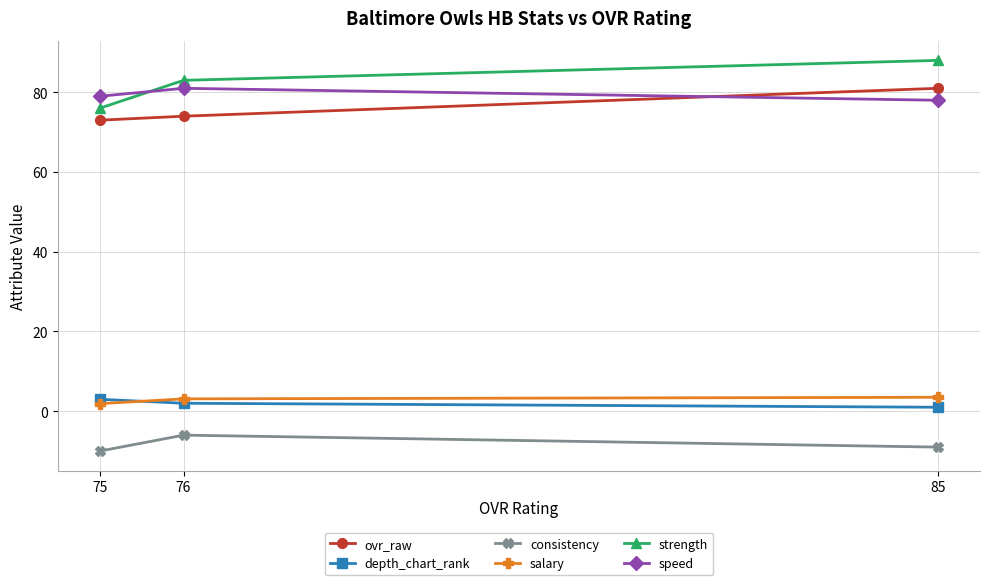

What are all the series names shown in the legend?

ovr_raw, depth_chart_rank, consistency, salary, strength, speed